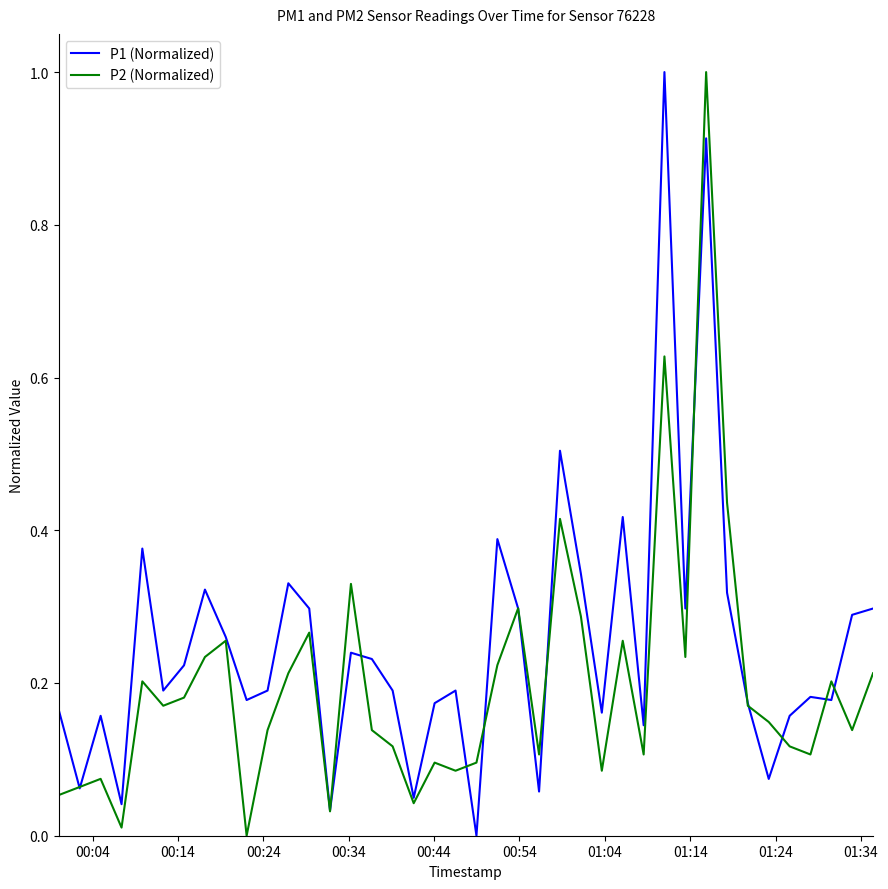

List the series in order of their overall mean, highest first.

P1 (Normalized), P2 (Normalized)